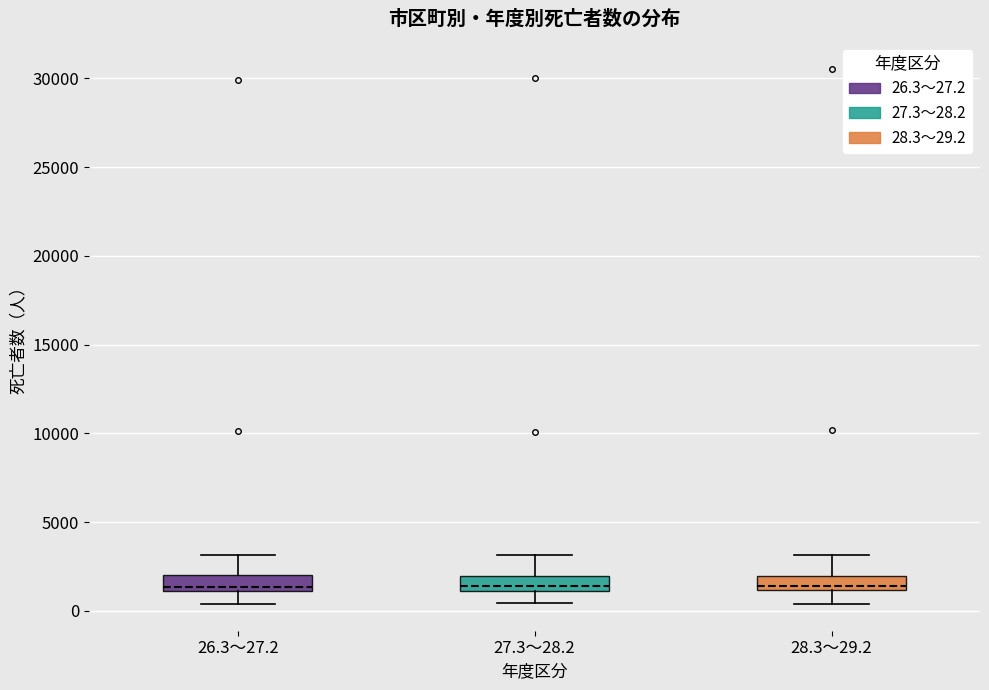

Reading left to right, transcribe this box plot: for each box, give where its median line is, the range the box spans, and where its two whiskers end, as read against the y-axis. The values are not printed on the chart, so give them approximately, as read against the axis.

26.3～27.2: median 1500, box 1000 to 2000, whiskers 500 to 3000
27.3～28.2: median 1500, box 1000 to 2000, whiskers 500 to 3000
28.3～29.2: median 1500, box 1000 to 2000, whiskers 500 to 3000